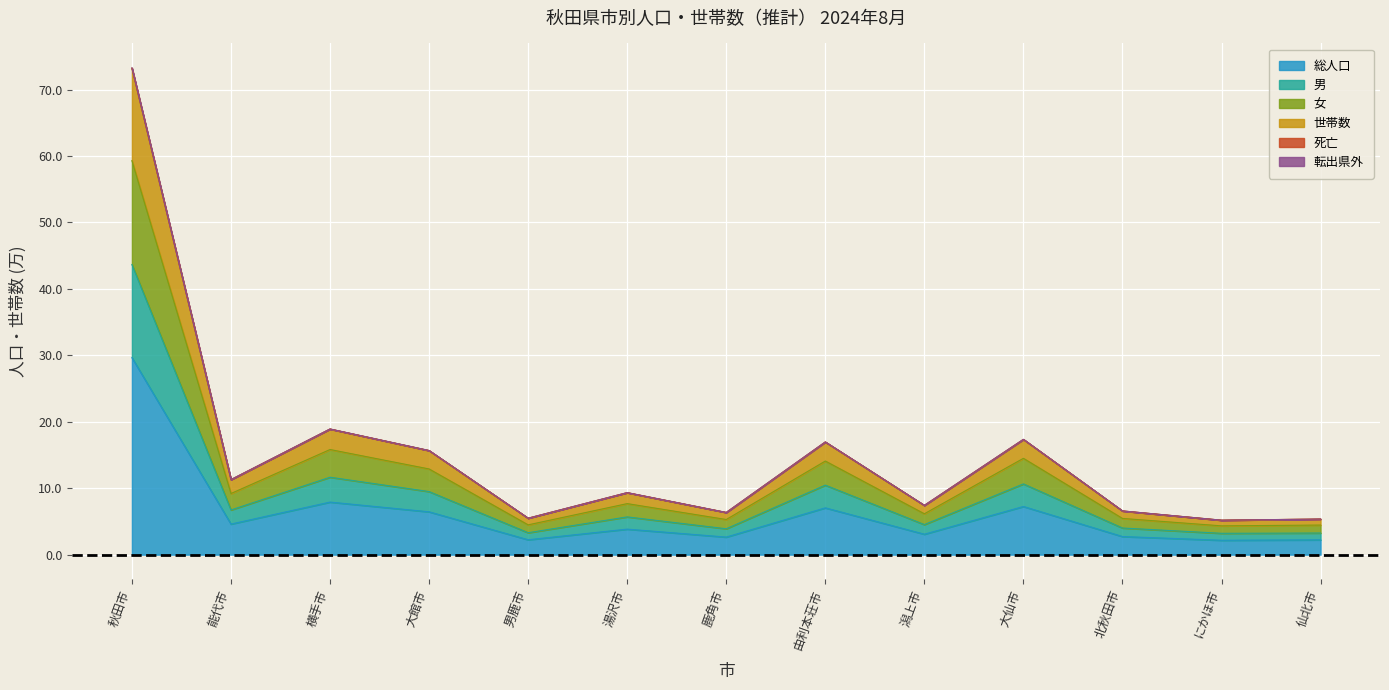

The value of 転出県外 at 潟上市 is 2.2. True or false?

False